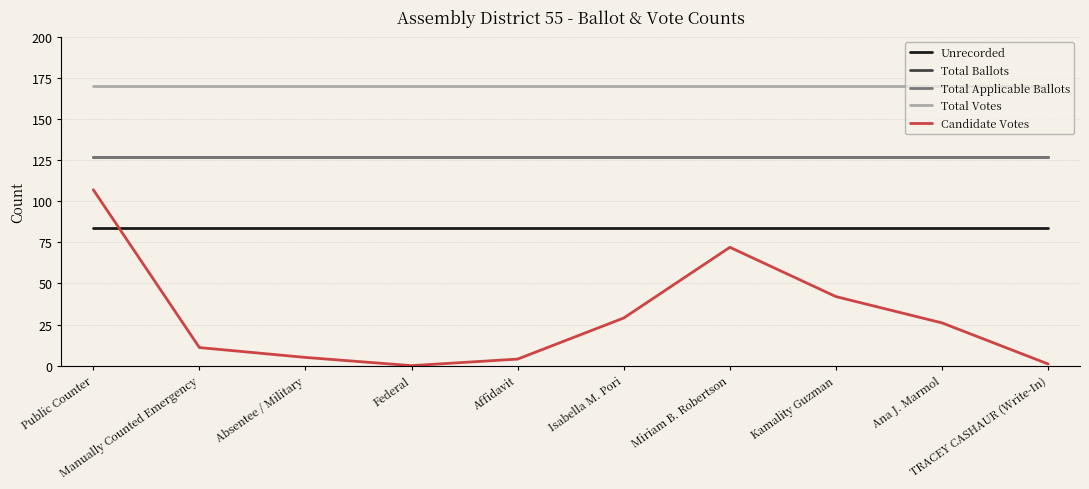

True or false: Unrecorded and Total Ballots intersect in this chart.

False